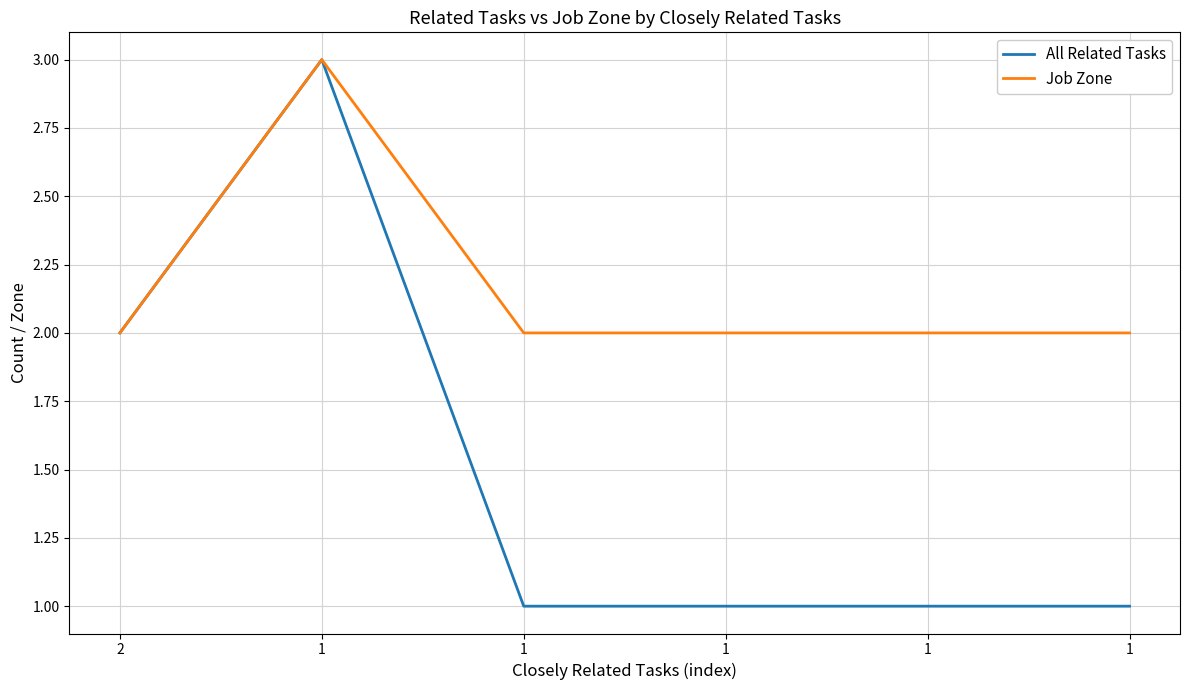

What are all the series names shown in the legend?

All Related Tasks, Job Zone